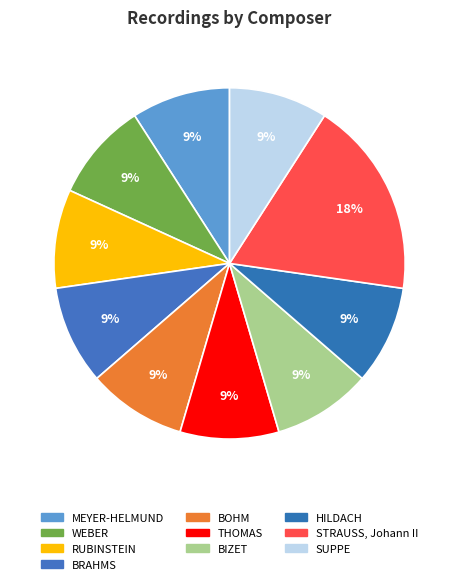

To the nearest percent, what is the combined percentage of WEBER and STRAUSS, Johann II?

27%